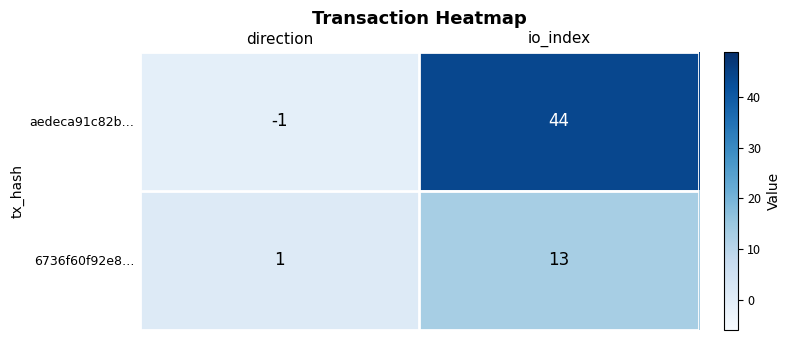

List the series in order of their peak value, highest first.

aedeca91c82b…, 6736f60f92e8…